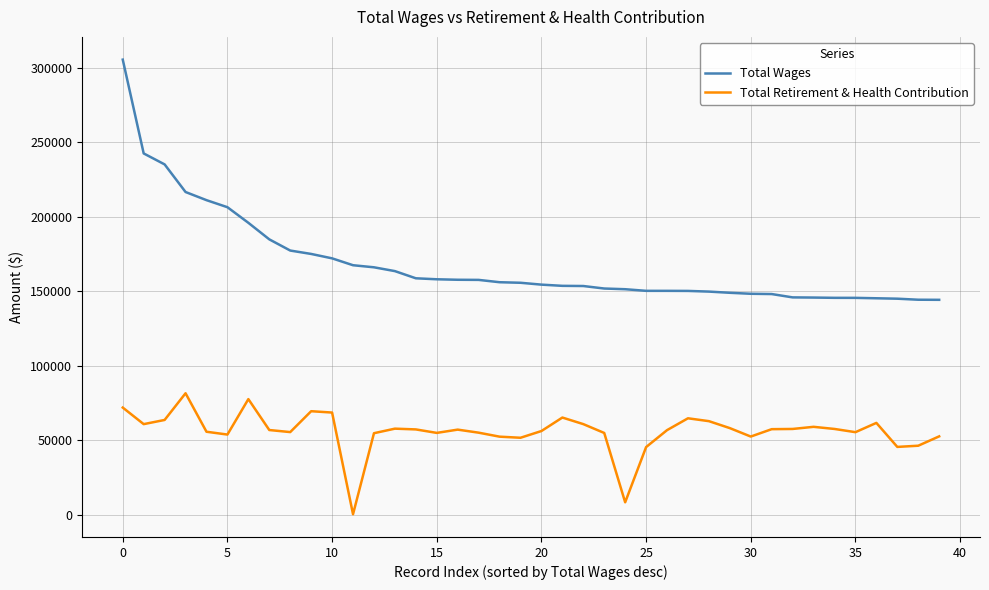

List the series in order of their overall mean, lowest first.

Total Retirement & Health Contribution, Total Wages